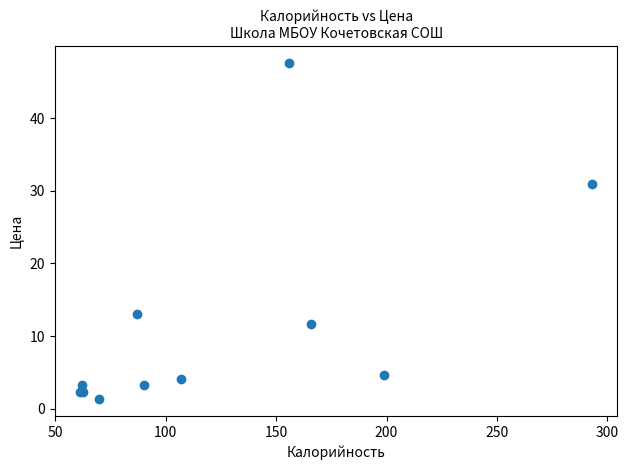

What Y value in the scatter plot is closest to 24?

31.0